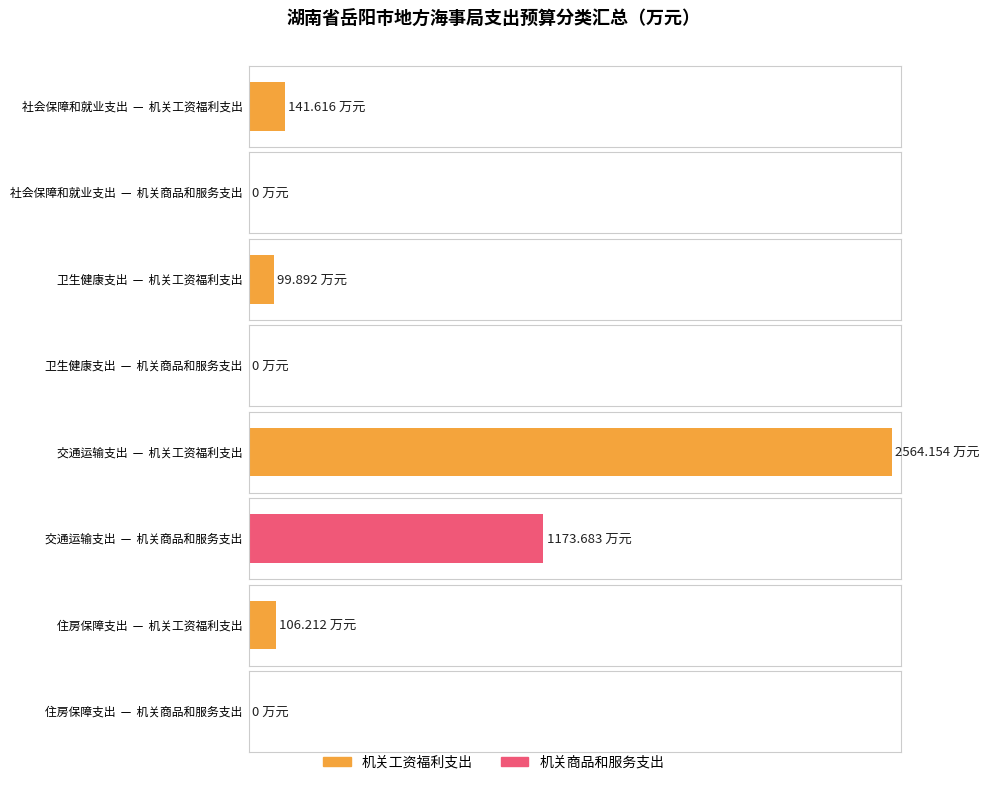

What is the average value of the 机关工资福利支出 series?

728.0